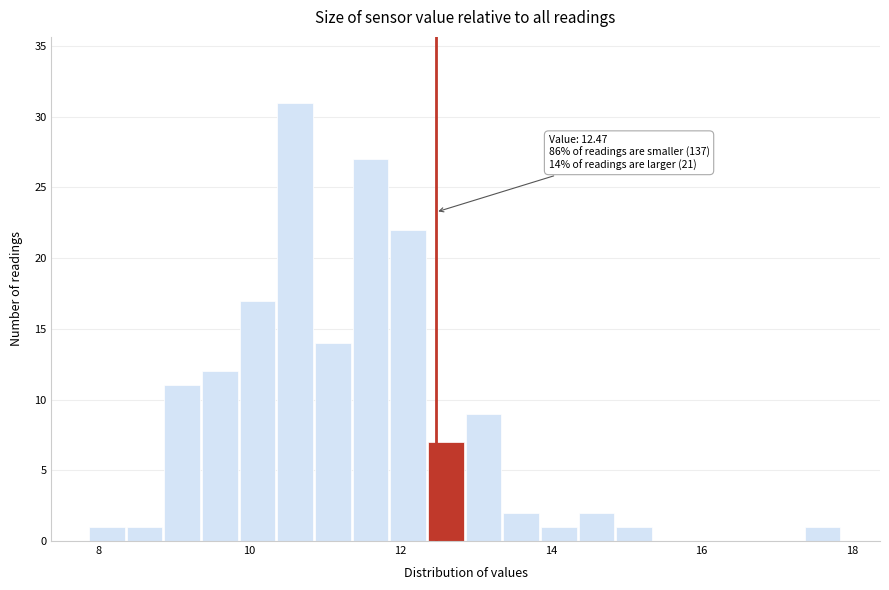

Around what value on the x-axis is the tallest bar? Give the approximate position of its centre, as read against the axis.

10.6